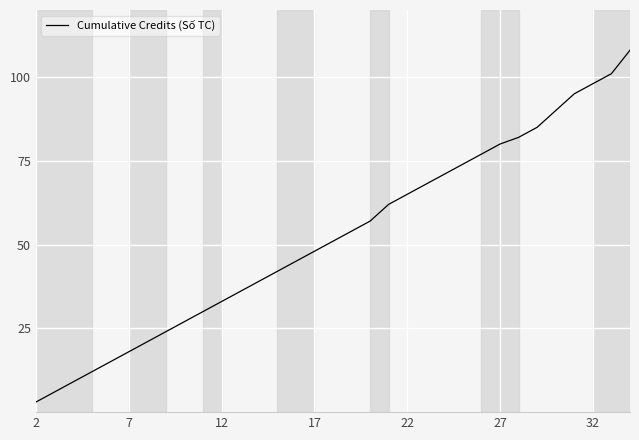

What is the difference between the maximum and minimum values?

105